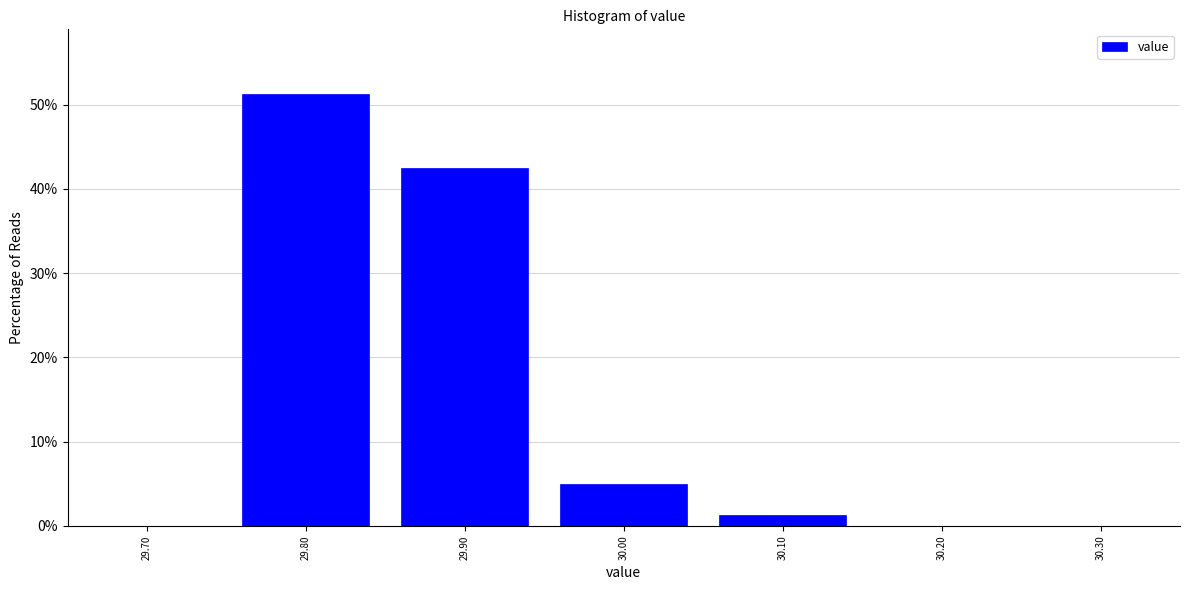

Which range on the x-axis has the tallest bar?

29.75 to 29.85